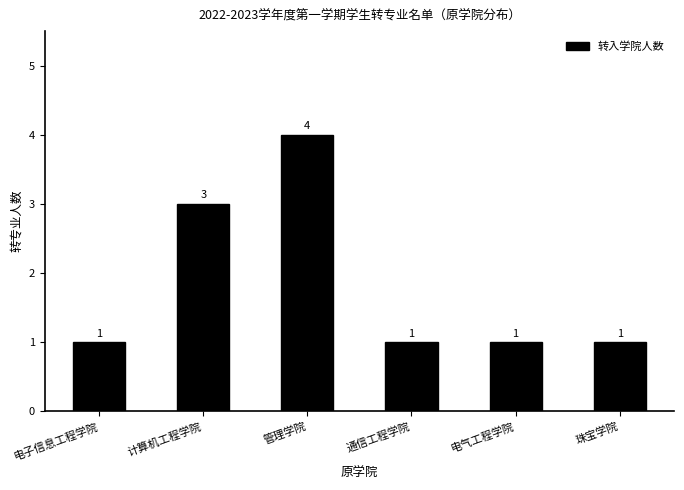

How many values are between 1 and 3?

5